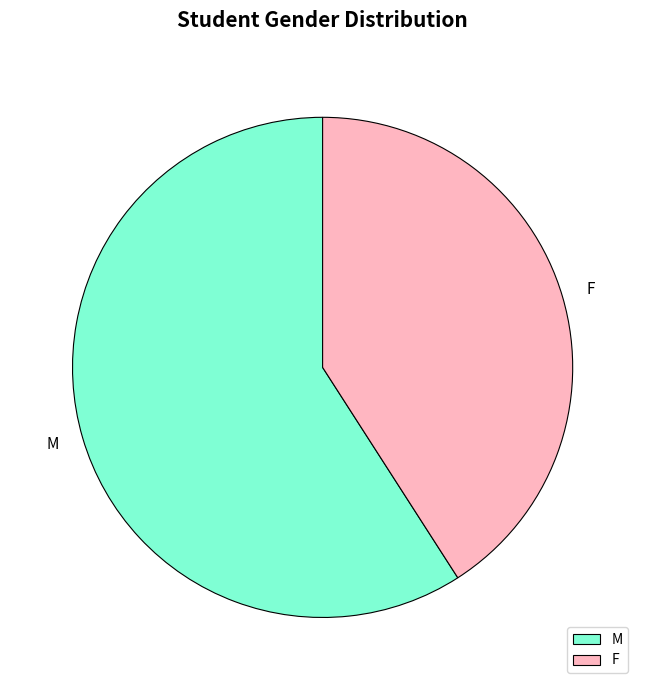

How many slices are in this pie chart?

2